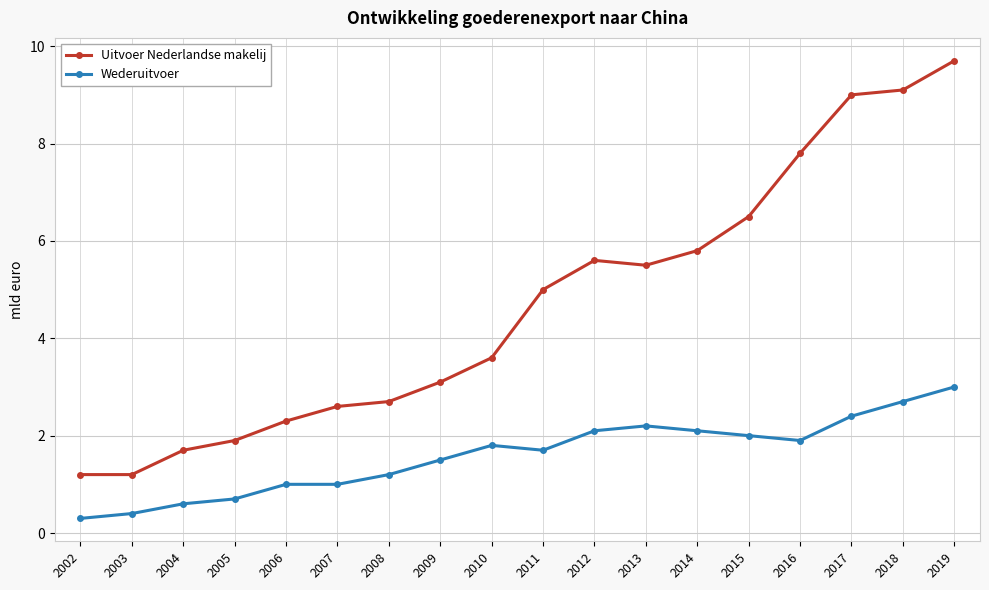

Is it true that Wederuitvoer equals 0.6 at 2006?

False